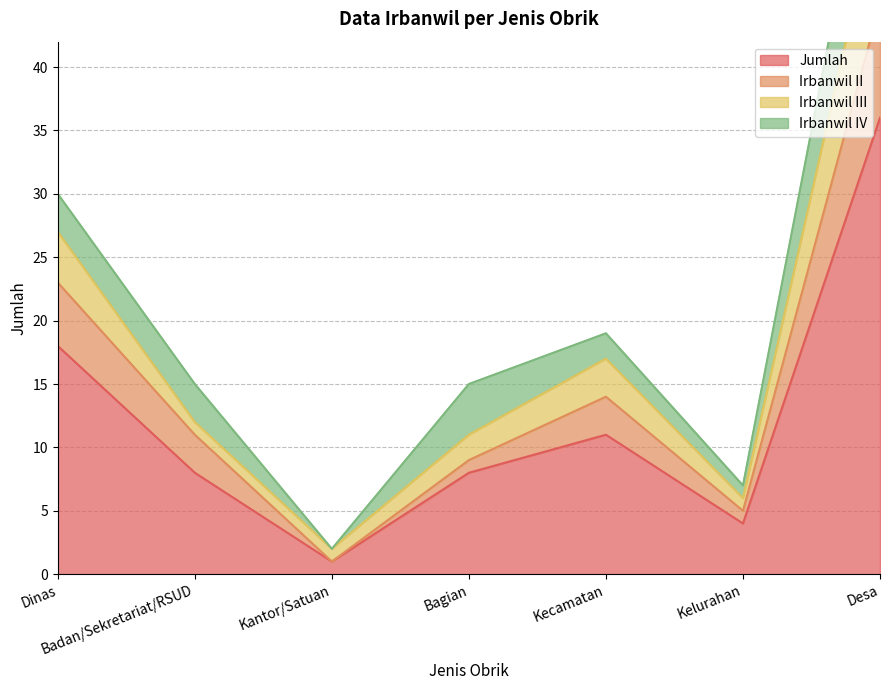

Is it true that Irbanwil II equals 5 at Kelurahan?

True